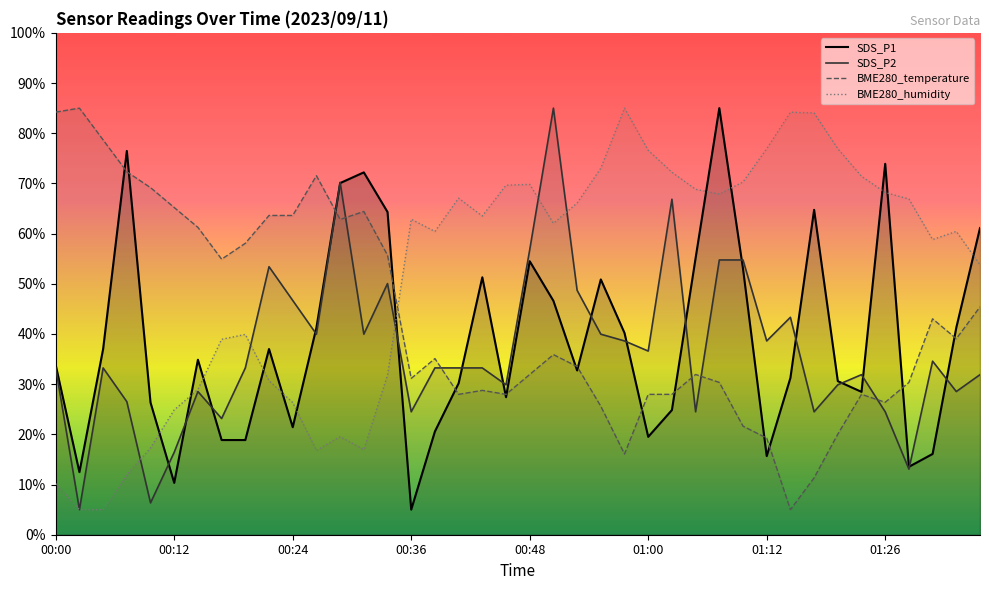

At which category does SDS_P1 reach its first local valley?

00:02